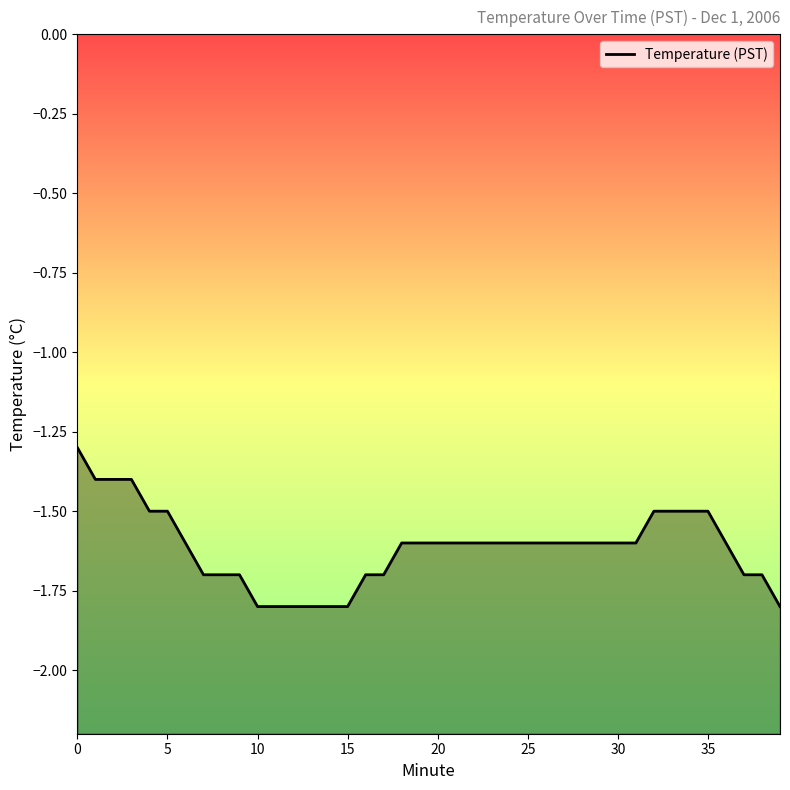

True or false: there are more than 1 points higher than both neighbors.

False